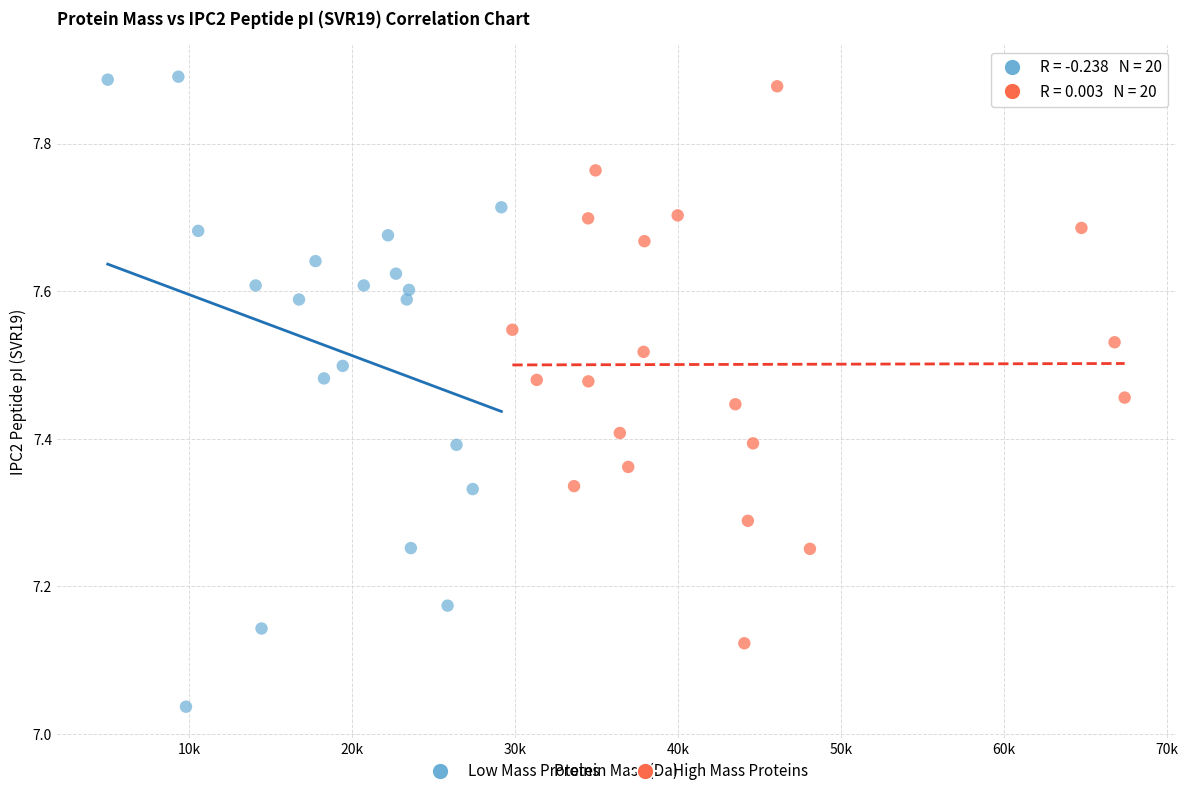

Which series has the largest Y range (max minus min)?

Low Mass Proteins